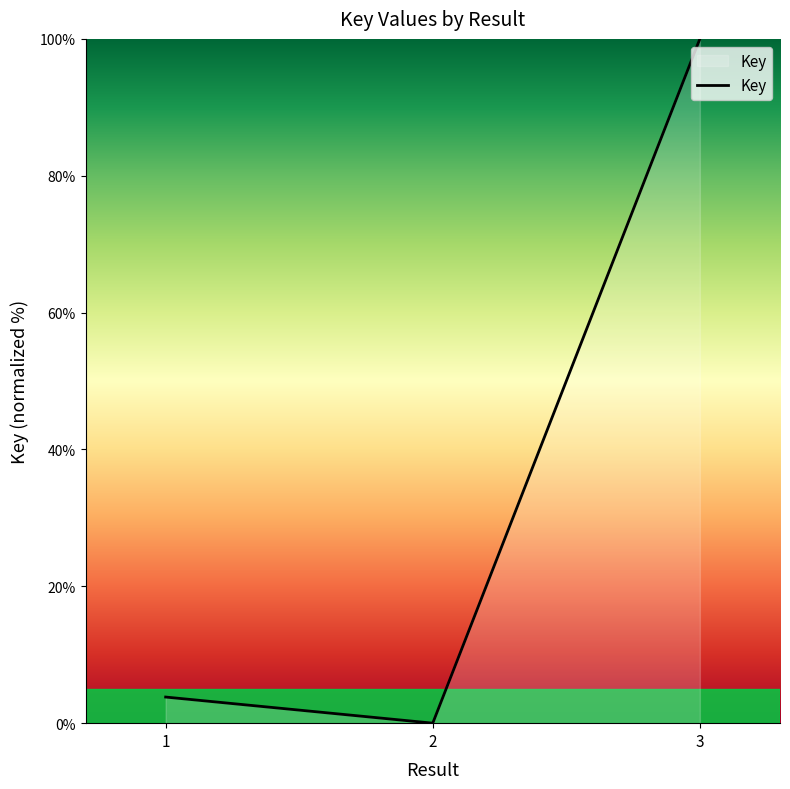

Reading right to left, list all the values displayed in this chart.

100.0	0.0	3.8